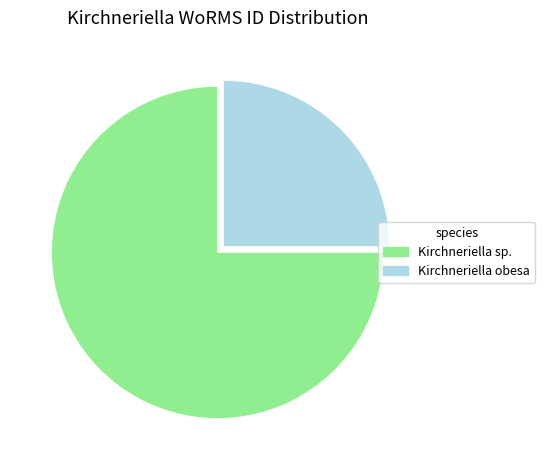

Is there any slice that represents more than half of the pie?

Yes